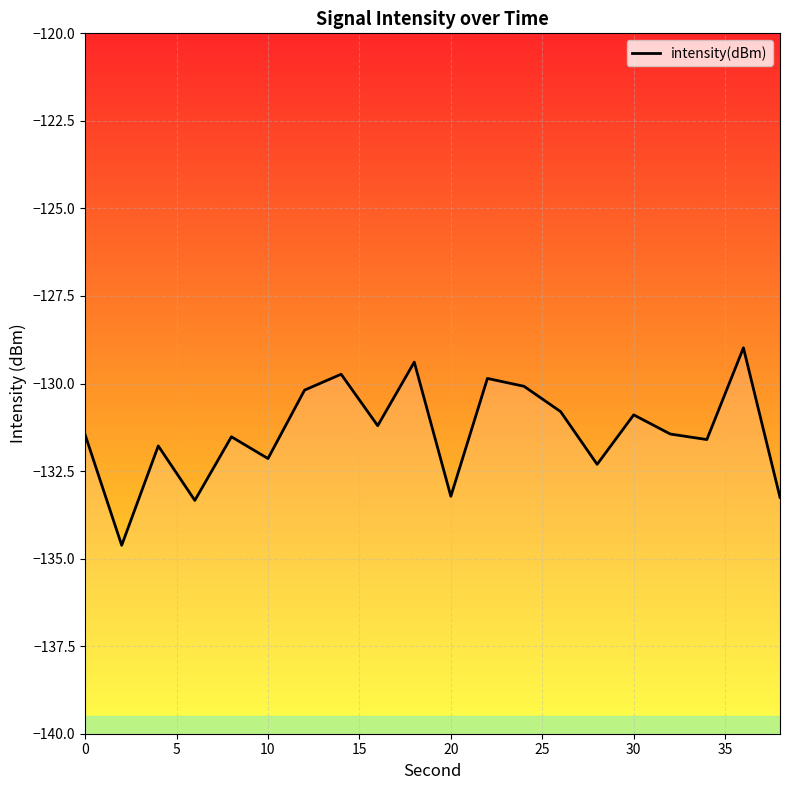

How many data points does each series have?

20